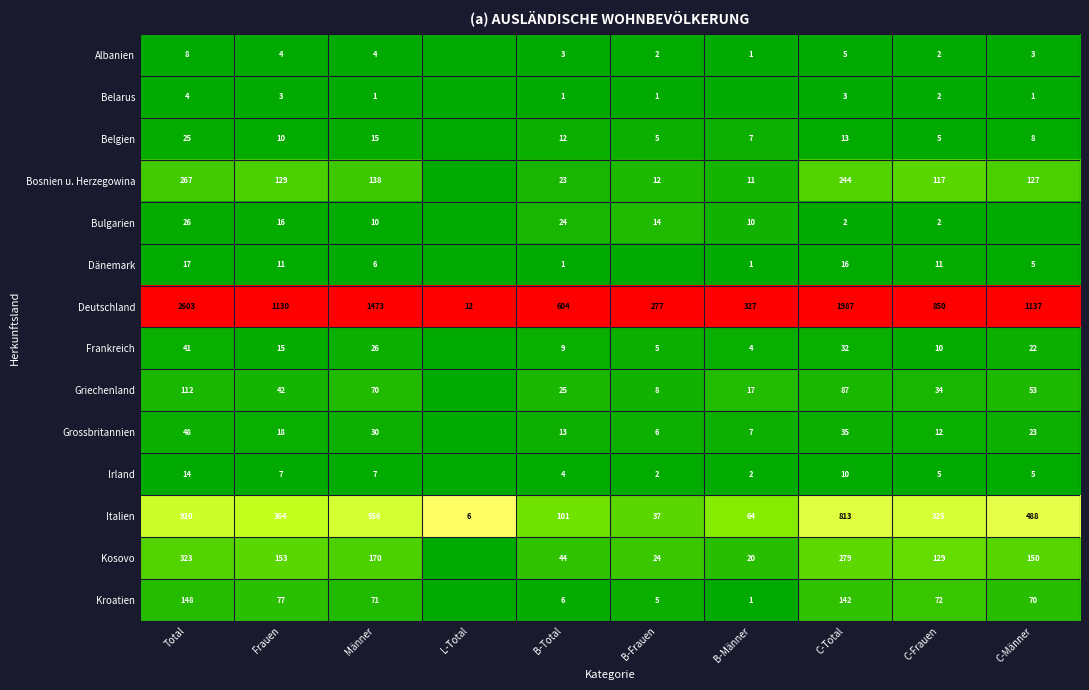

What is the sum of the Deutschland values at Total and B-Männer?

2930